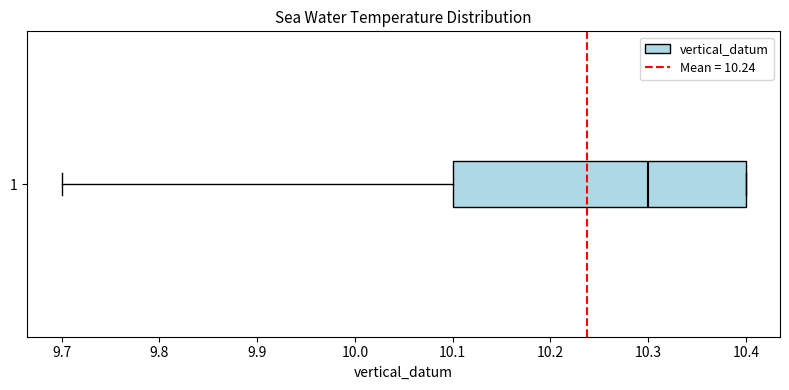

Where is the right edge of the box at y = 1 on the x-axis? The values are not printed on the chart, so give them approximately, as read against the axis.

10.4